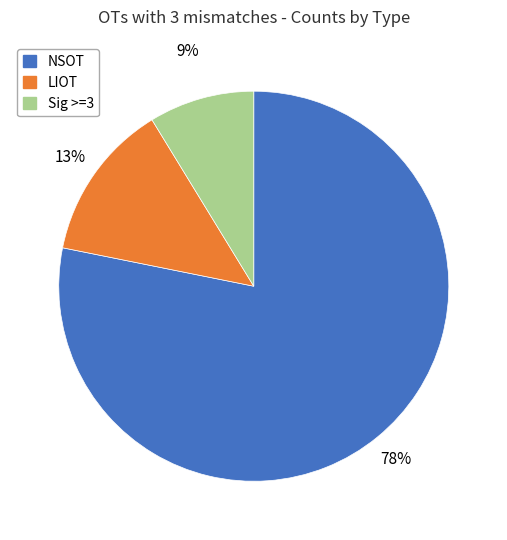

Rank the categories by value from lowest to highest.

Sig >=3, LIOT, NSOT